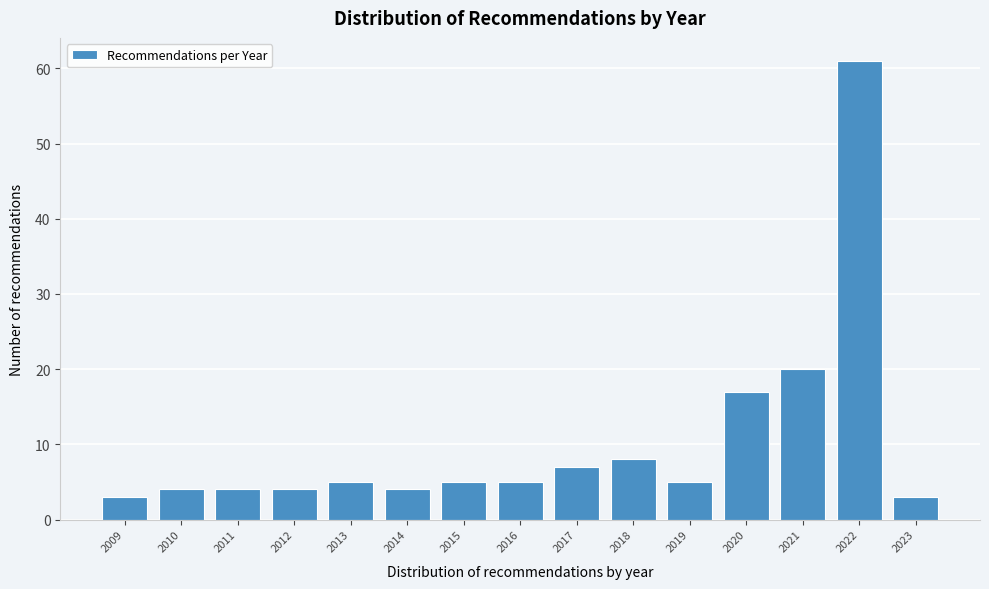

Reading left to right, list all the values displayed in this chart.

3	4	4	4	5	4	5	5	7	8	5	17	20	61	3